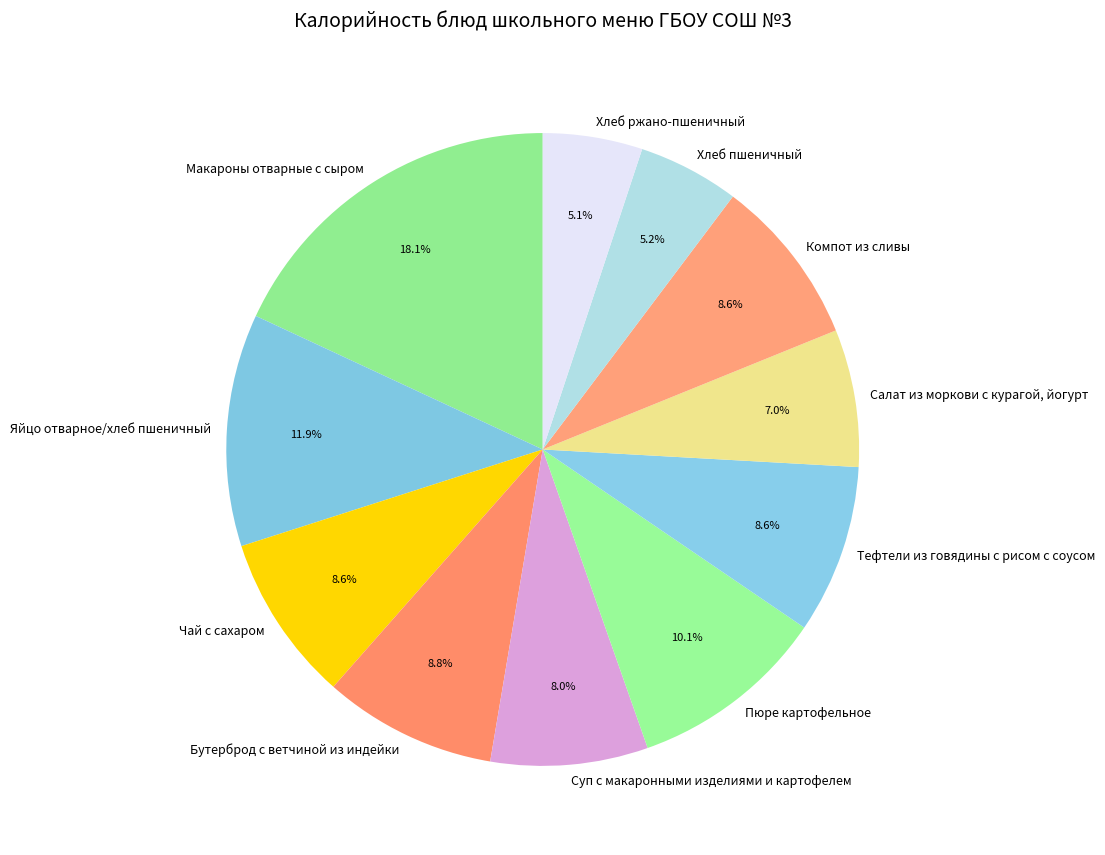

Count the number of slices in the pie.

11